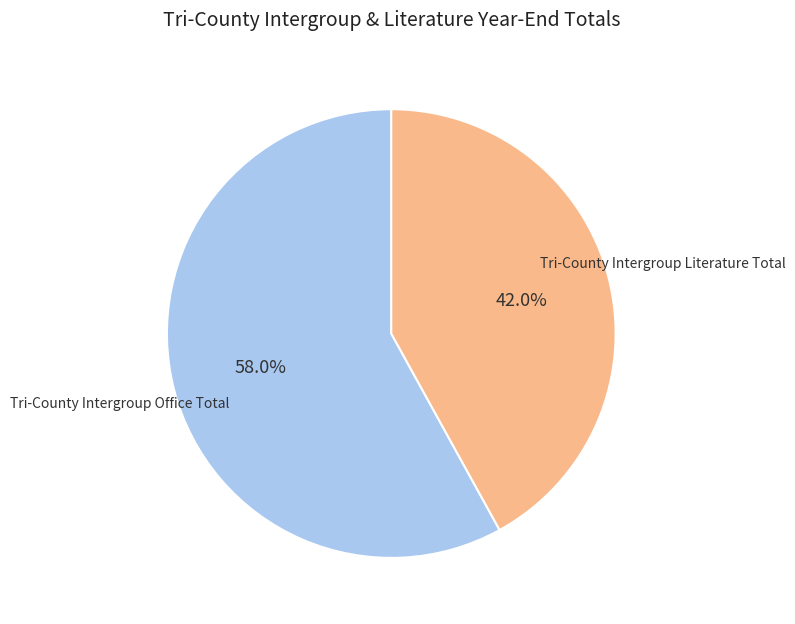

Does any single category account for the majority?

Yes